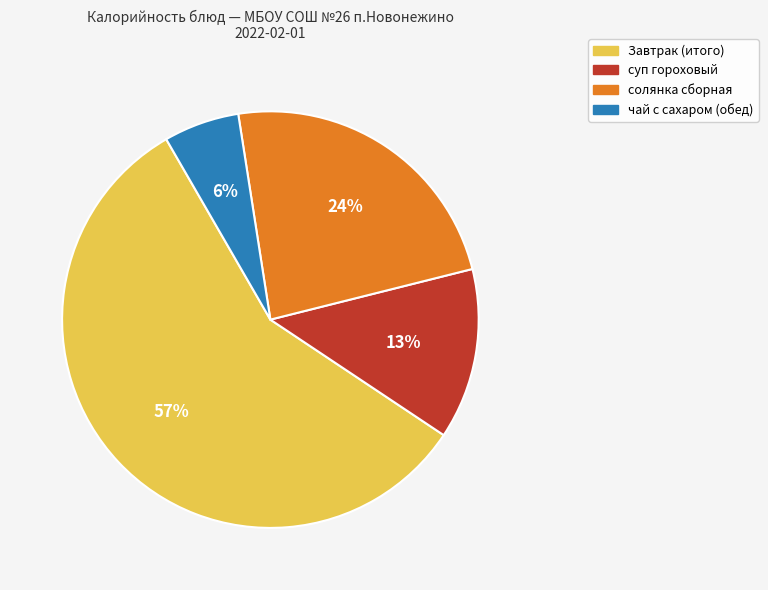

To the nearest percent, what percentage of the pie is чай с сахаром (обед)?

6%